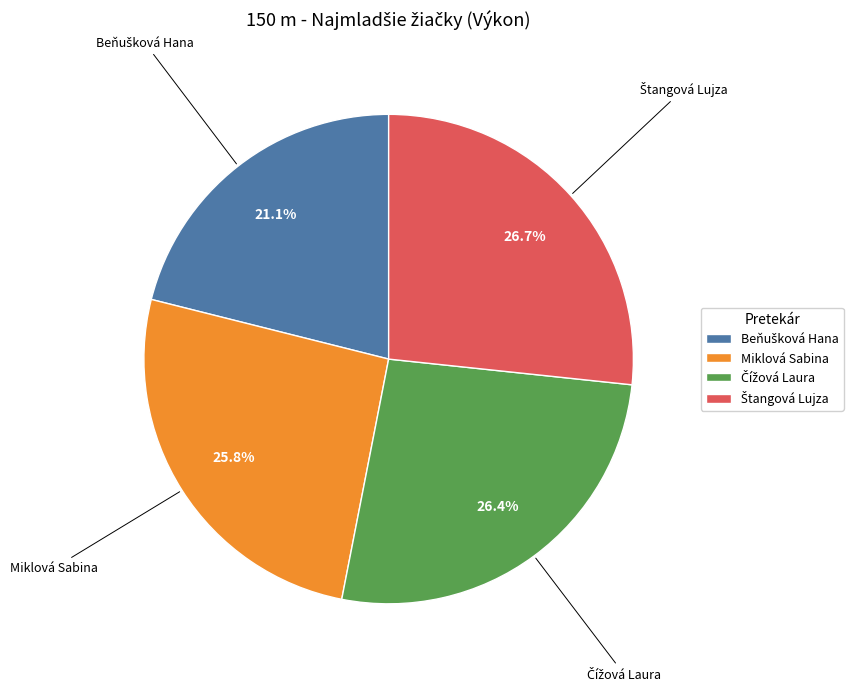

True or false: Miklová Sabina accounts for 19% of the total.

False